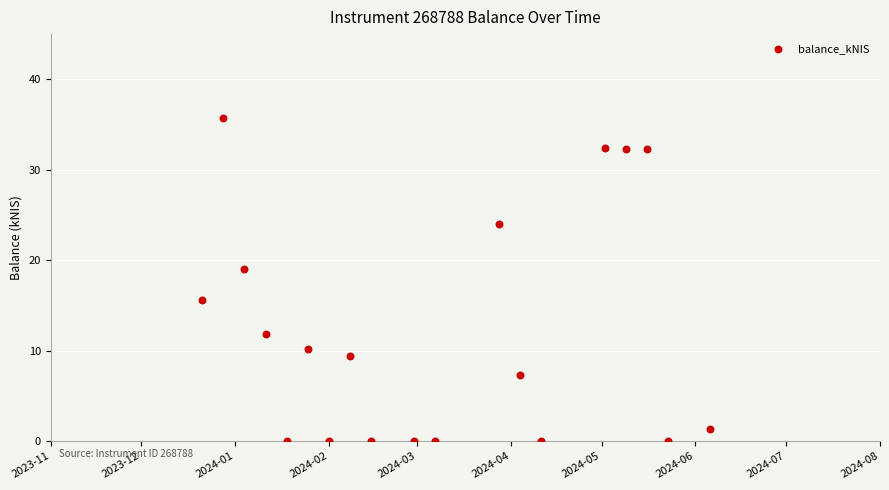

What is the range of Y values (max minus min)?

35.8